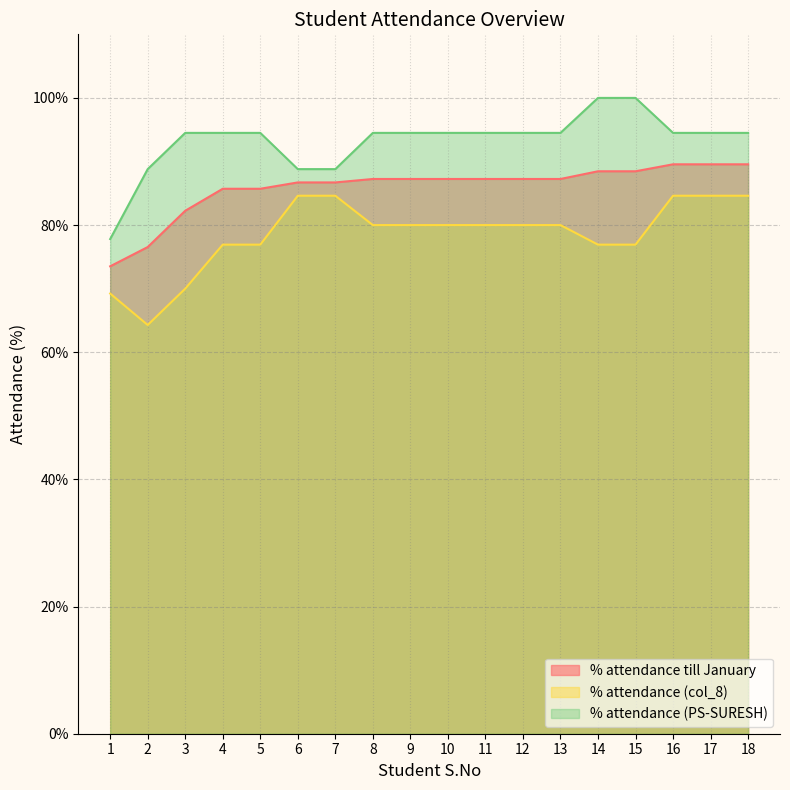

Between 2 and 14, which series saw the biggest shift?

% attendance (col_8)